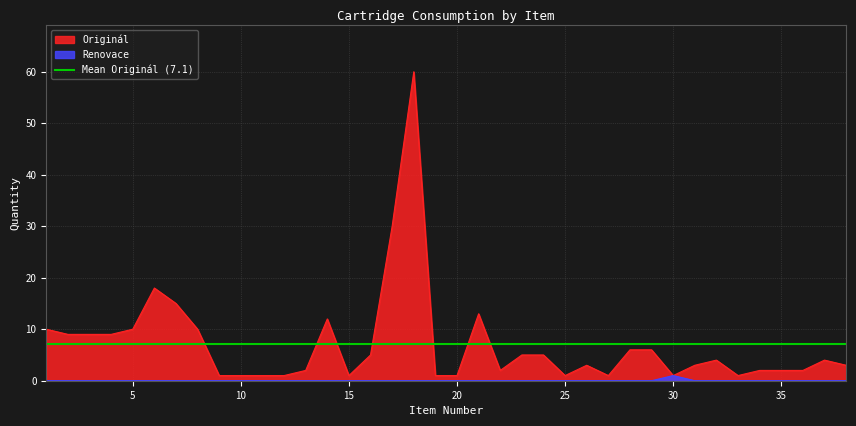

True or false: Originál and Renovace intersect in this chart.

False